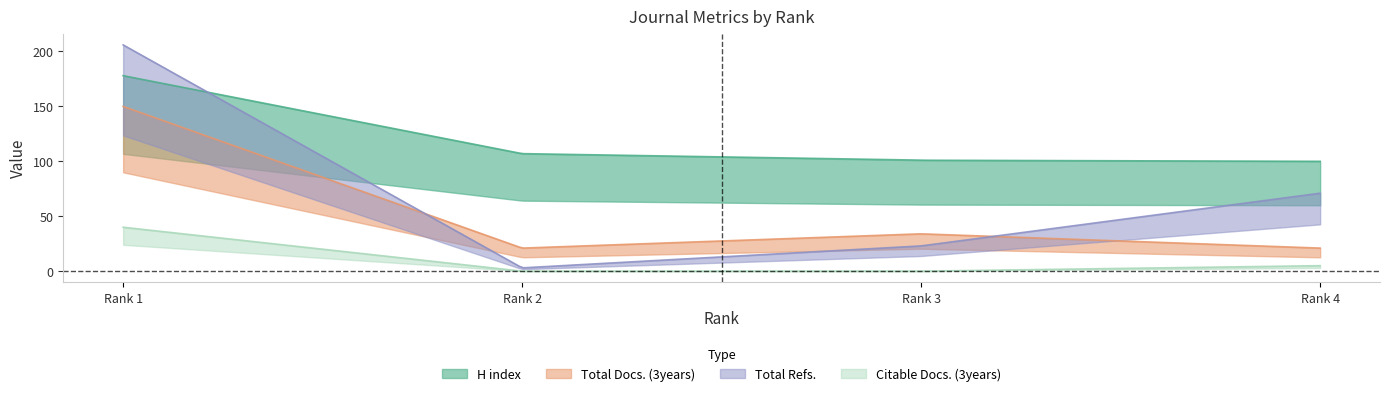

At which label does Total Docs. (3years) first exceed 34?

1